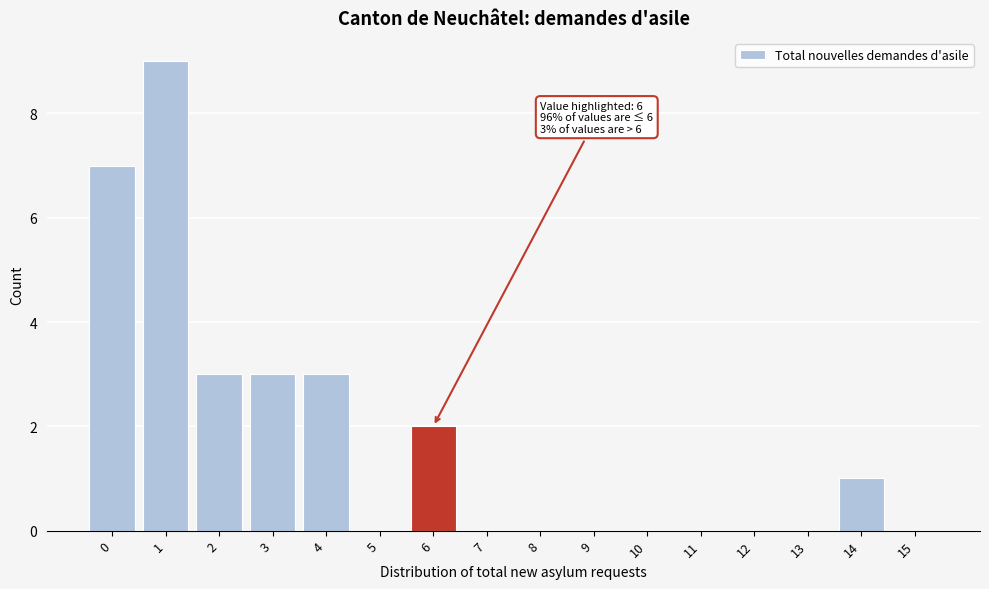

Reading right to left, transcribe all the data shown in this chart.

15=0	14=1	13=0	12=0	11=0	10=0	9=0	8=0	7=0	6=2	5=0	4=3	3=3	2=3	1=9	0=7